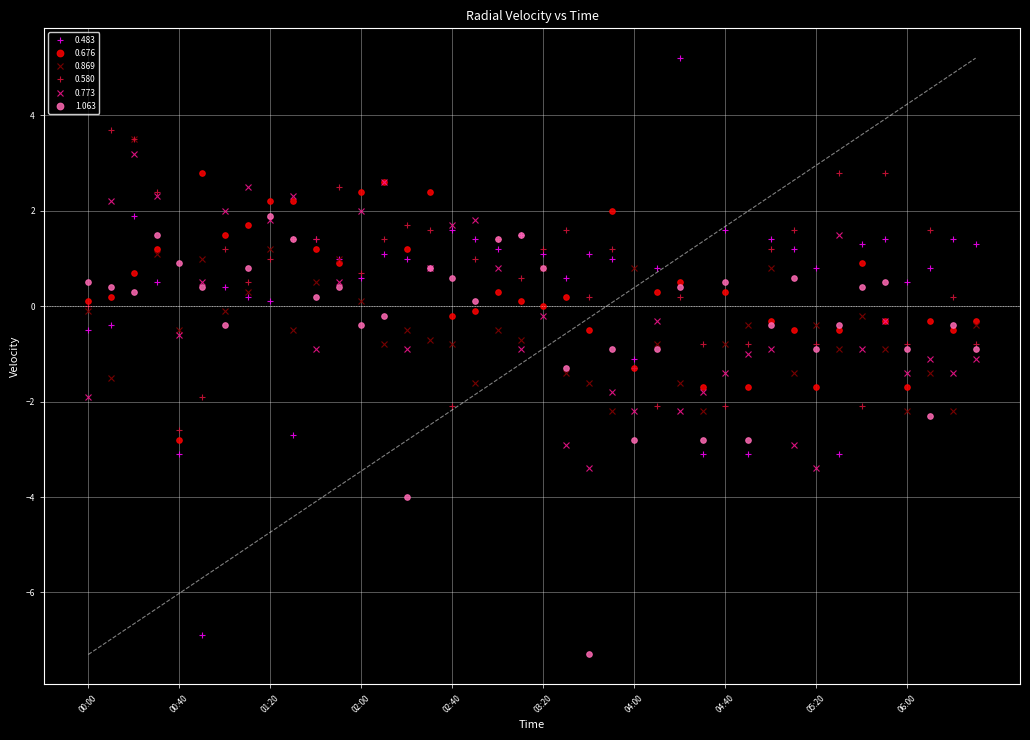

Which series has the largest range (max minus min)?

0.483